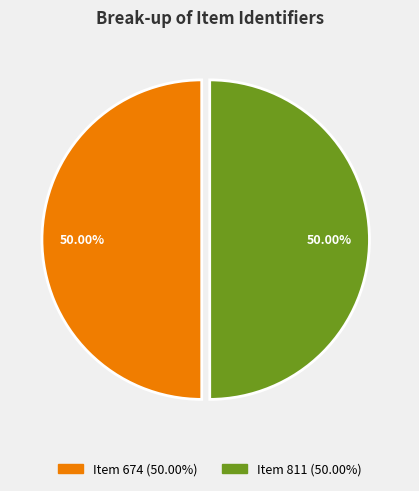

Is the sum of Item 811 and Item 674 greater than half?

Yes